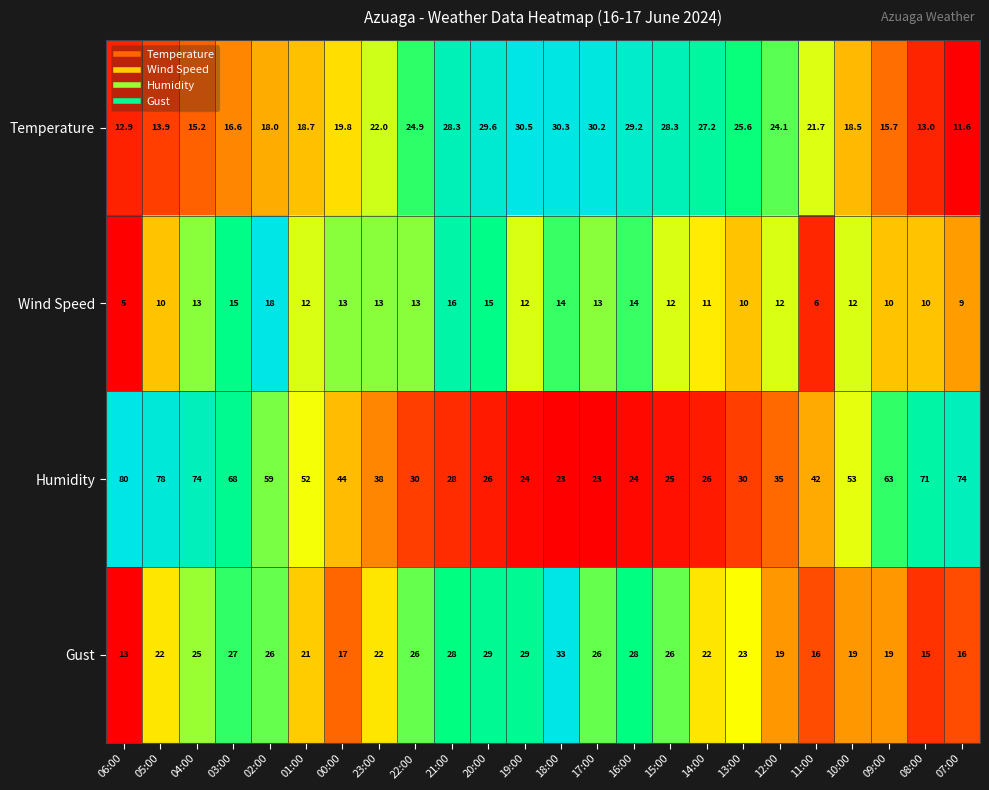

Rank the series by their maximum value, from lowest to highest.

Wind Speed, Temperature, Gust, Humidity